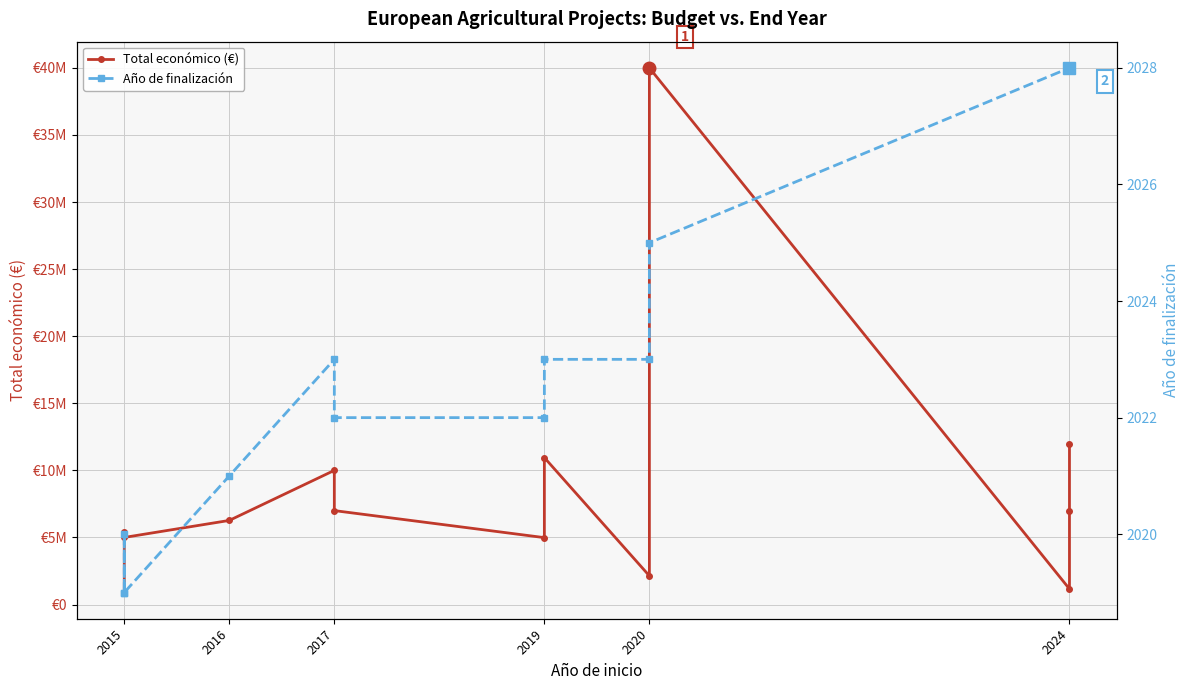

Which label corresponds to the smallest value in the chart?

2015